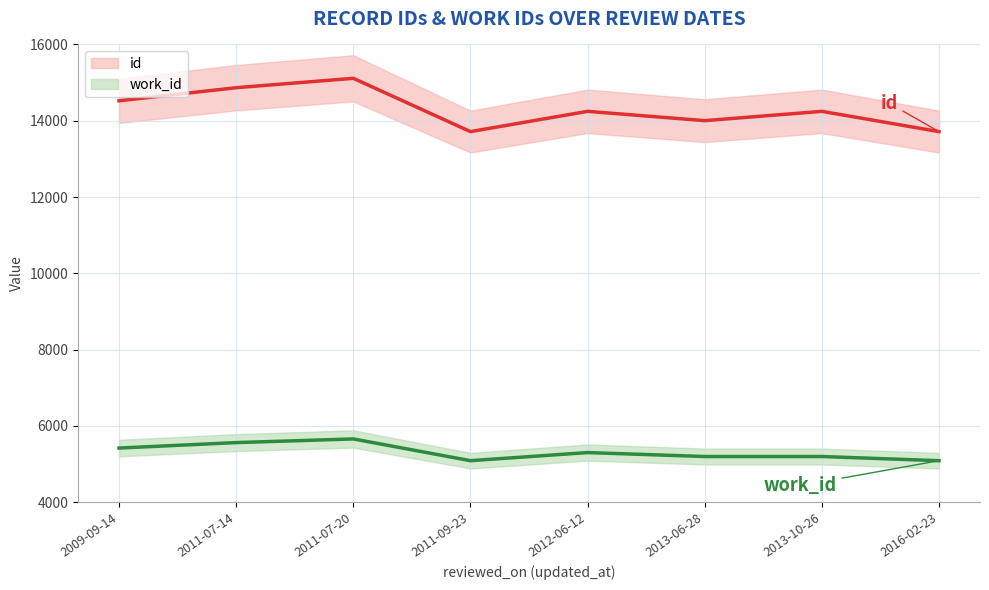

What are all the series names shown in the legend?

id, work_id